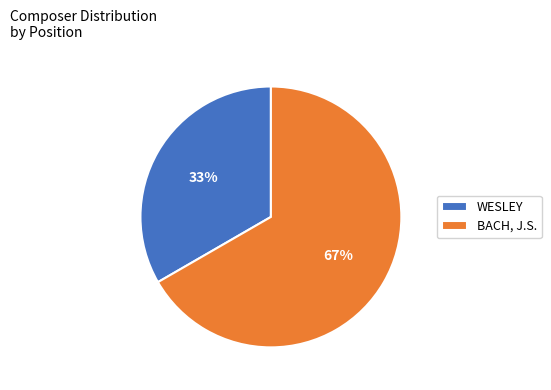

Approximately how many times larger is the value at WESLEY compared to BACH, J.S.?

0.5